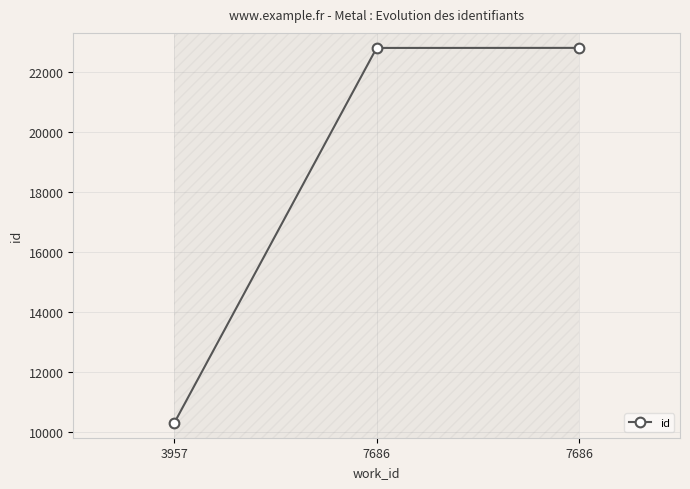

At which label does the data first exceed 22817?

7686